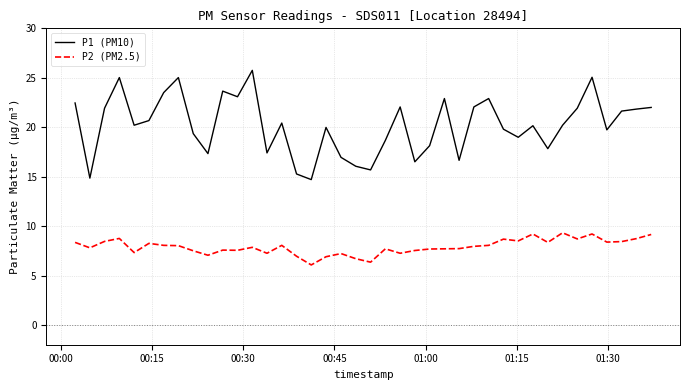

True or false: P1 (PM10) and P2 (PM2.5) intersect in this chart.

False